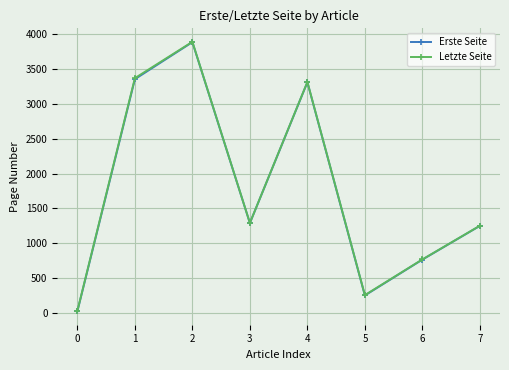

What is the difference between the maximum and minimum values in the Erste Seite series?

3867